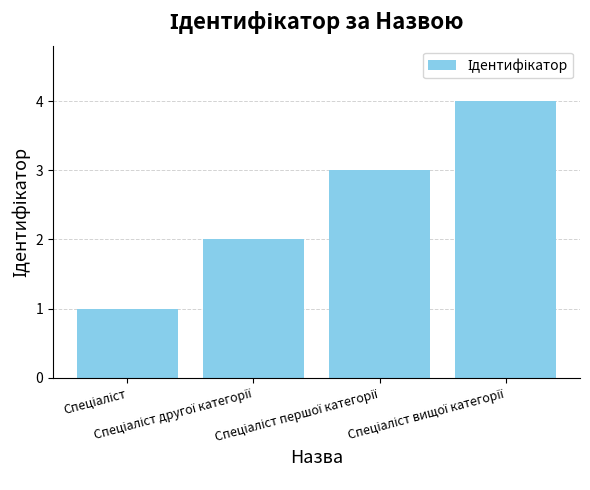

What is the sum of all values?

10